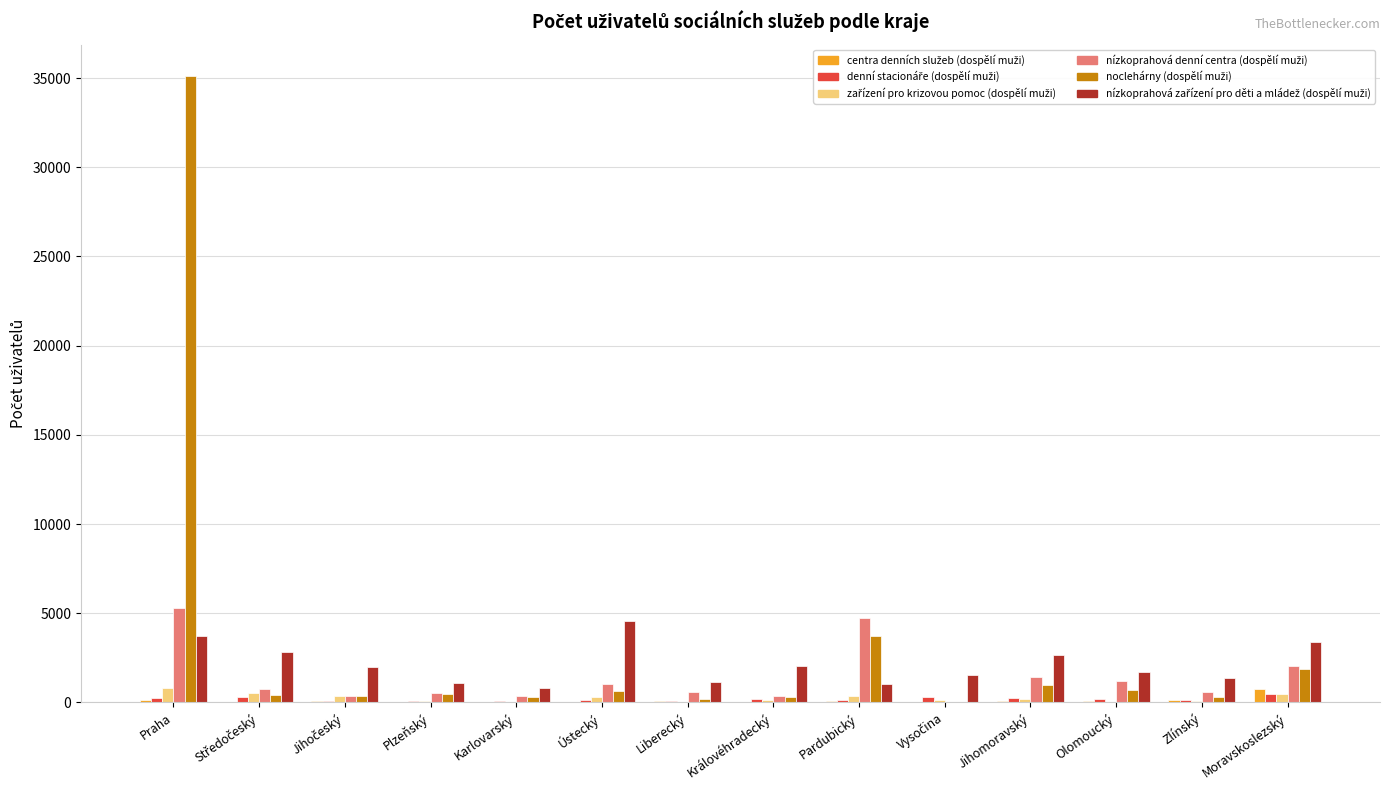

Which category has the highest value across all series?

Praha